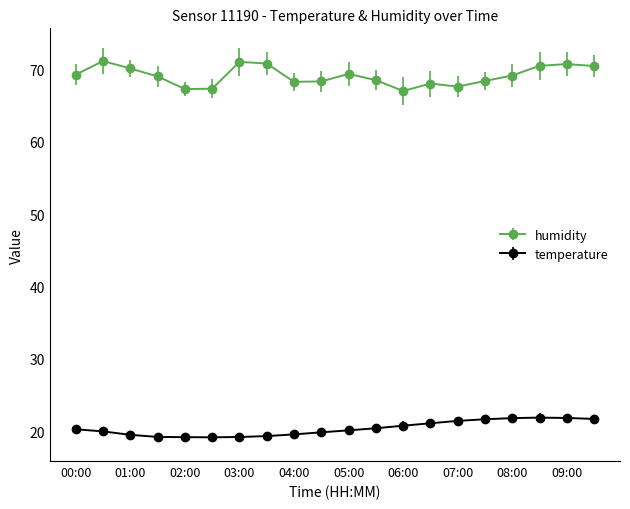

What is the value of the temperature point at the 14th from the left?

21.1